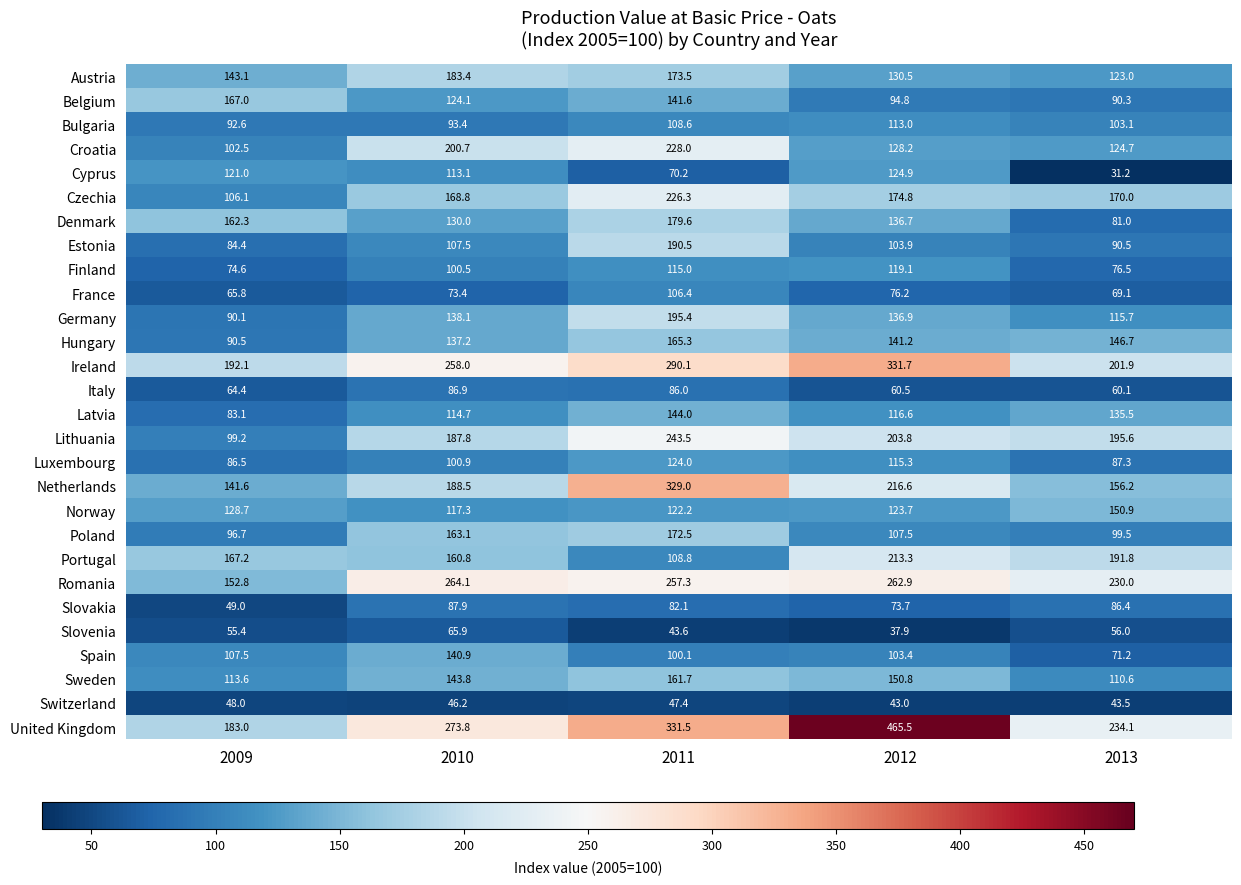

Rank the series by their maximum value, from highest to lowest.

United Kingdom, Ireland, Netherlands, Romania, Lithuania, Croatia, Czechia, Portugal, Germany, Estonia, Austria, Denmark, Poland, Belgium, Hungary, Sweden, Norway, Latvia, Spain, Cyprus, Luxembourg, Finland, Bulgaria, France, Slovakia, Italy, Slovenia, Switzerland